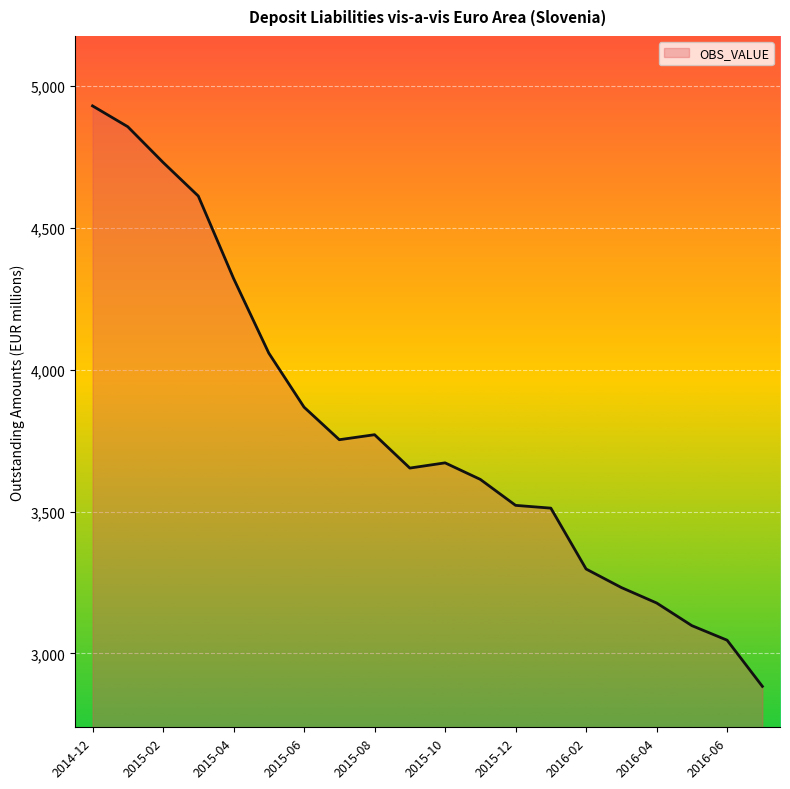

What is the difference between the maximum and minimum values?

2045.7